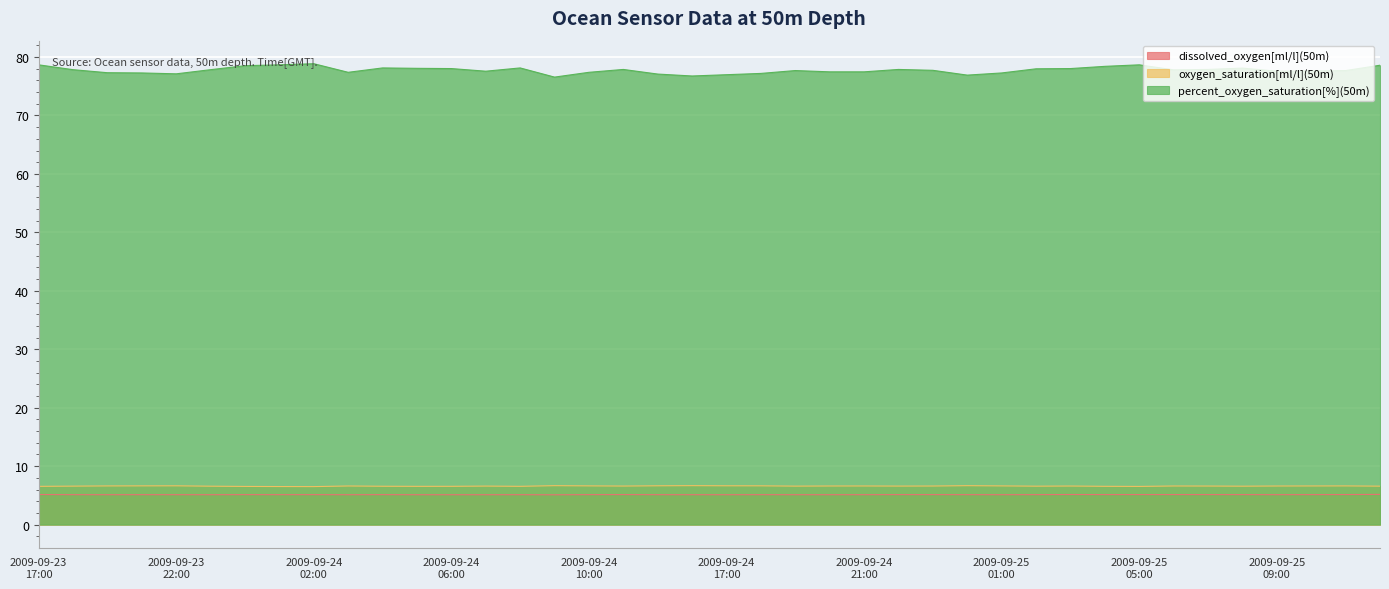

What is the value of the oxygen_saturation[ml/l](50m) point at the 23rd from the left?

6.6